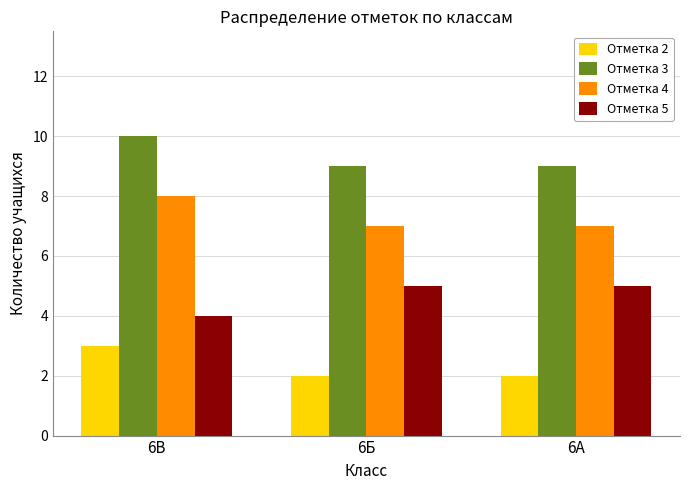

What is the average value of the Отметка 3 series?

9